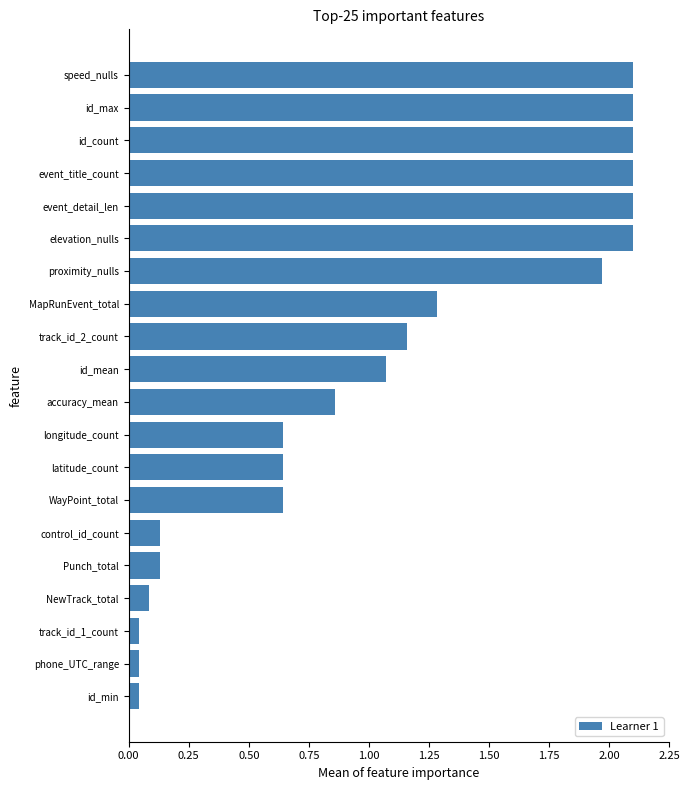

What is the ratio of the value at speed_nulls to the value at id_max?

1.0